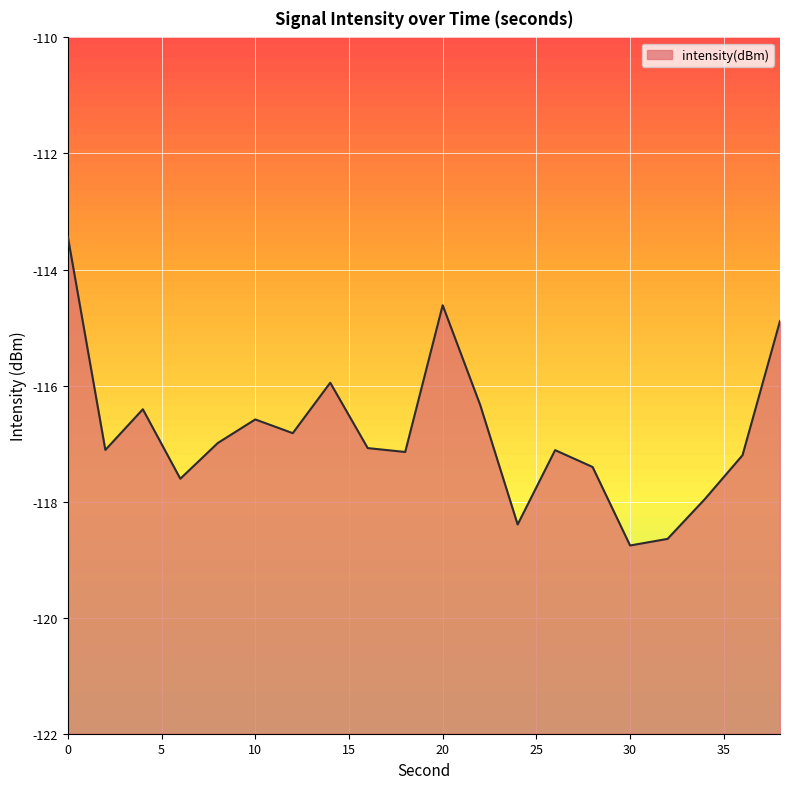

True or false: the data has more than 2 interior local peaks.

True